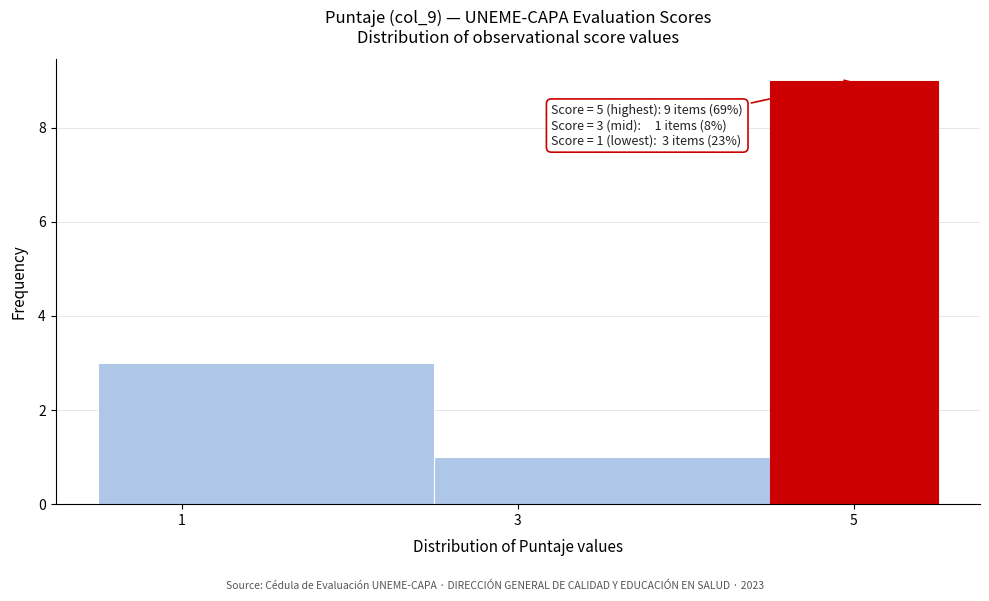

Which range on the x-axis has the tallest bar?

4.5 to 5.5